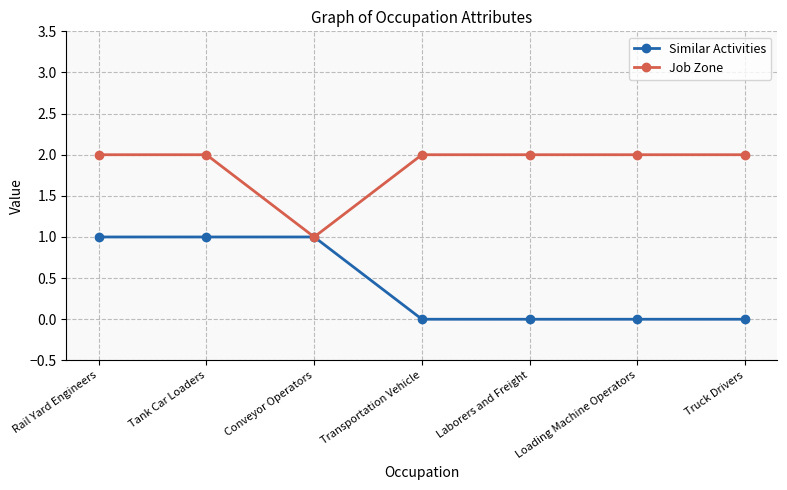

What is the maximum value for Job Zone?

2